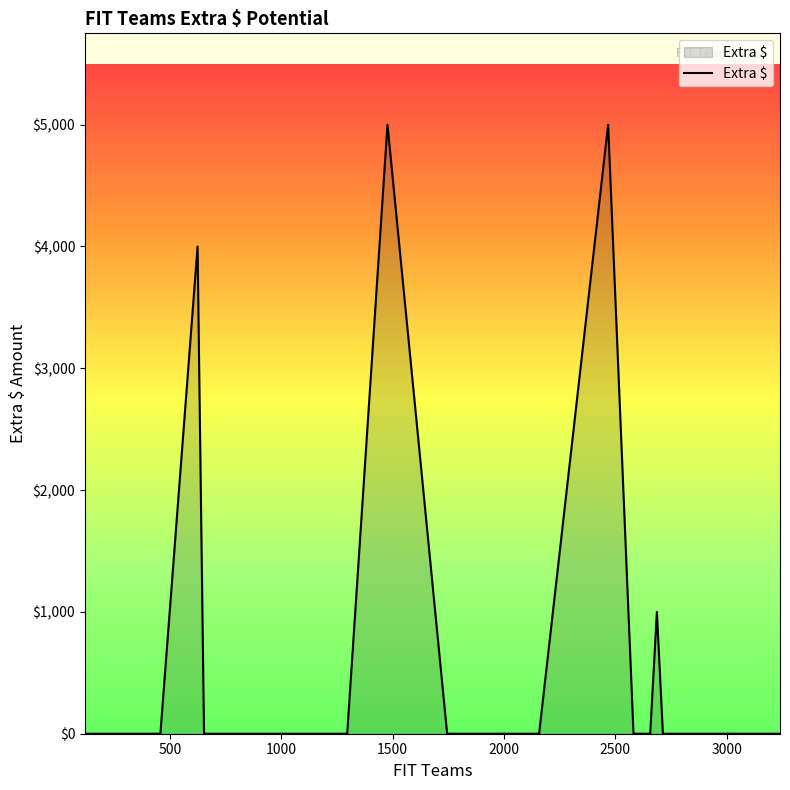

What is the maximum value shown in the chart?

5000